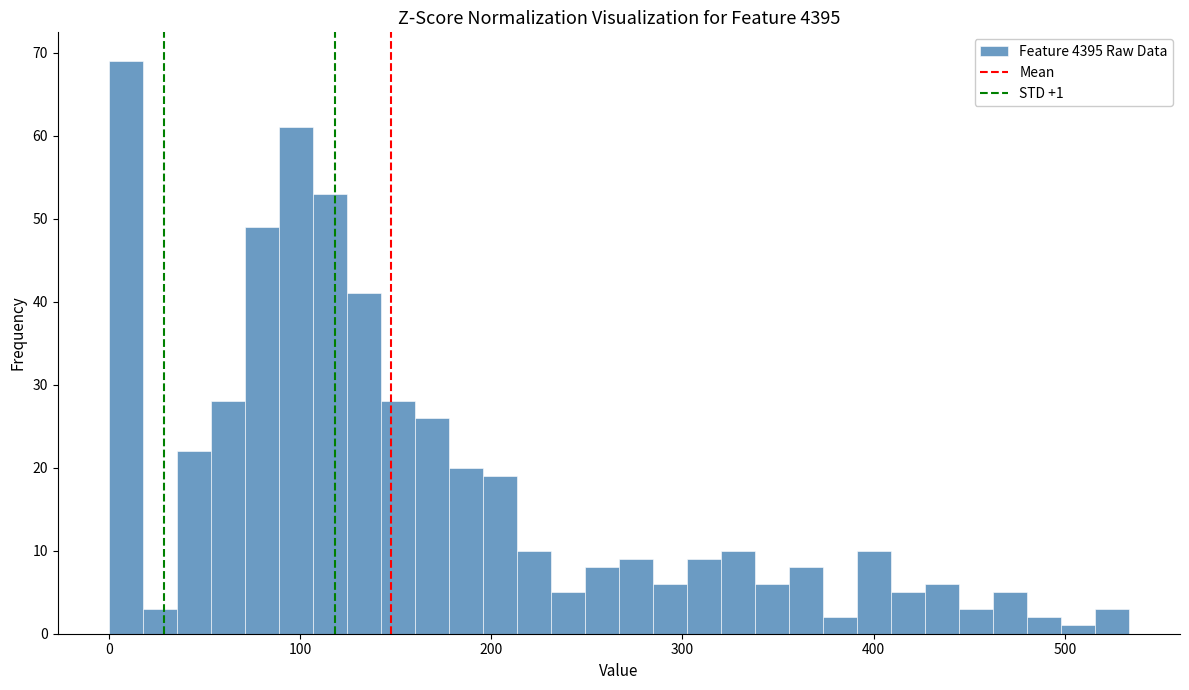

Read against the x-axis, roughly where is the centre of the tallest bar?

10